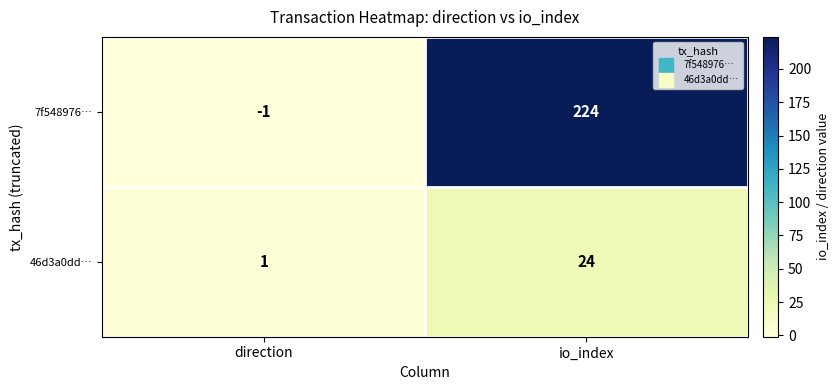

At io_index, list the series in order from smallest to largest.

46d3a0dd…, 7f548976…